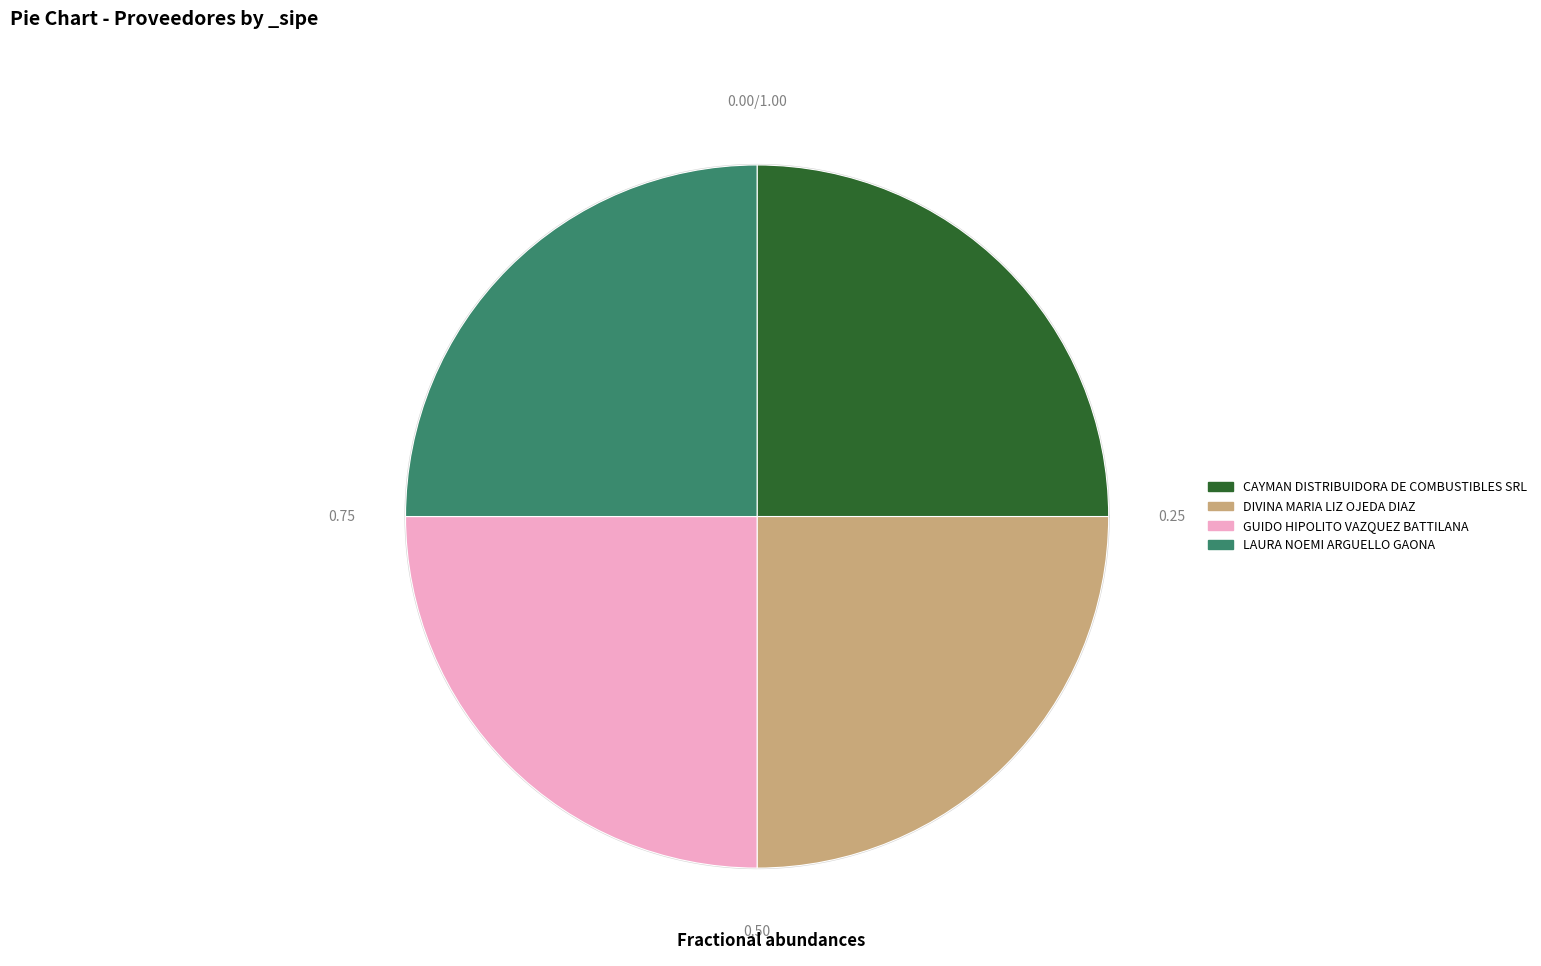

To the nearest percent, what portion does LAURA NOEMI ARGUELLO GAONA represent?

25%